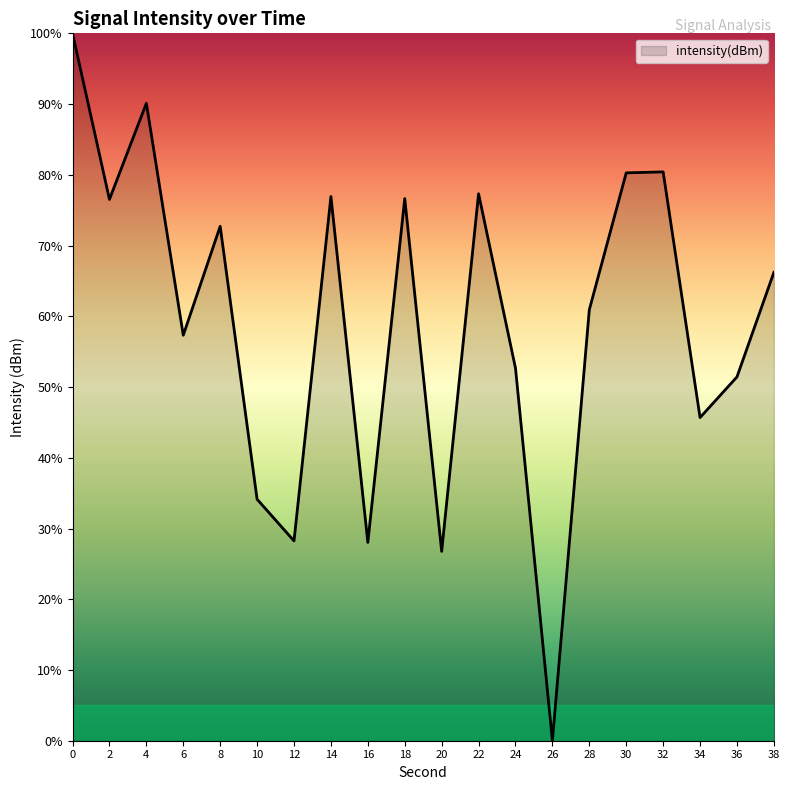

True or false: the data shows 44.7 at 12.

False